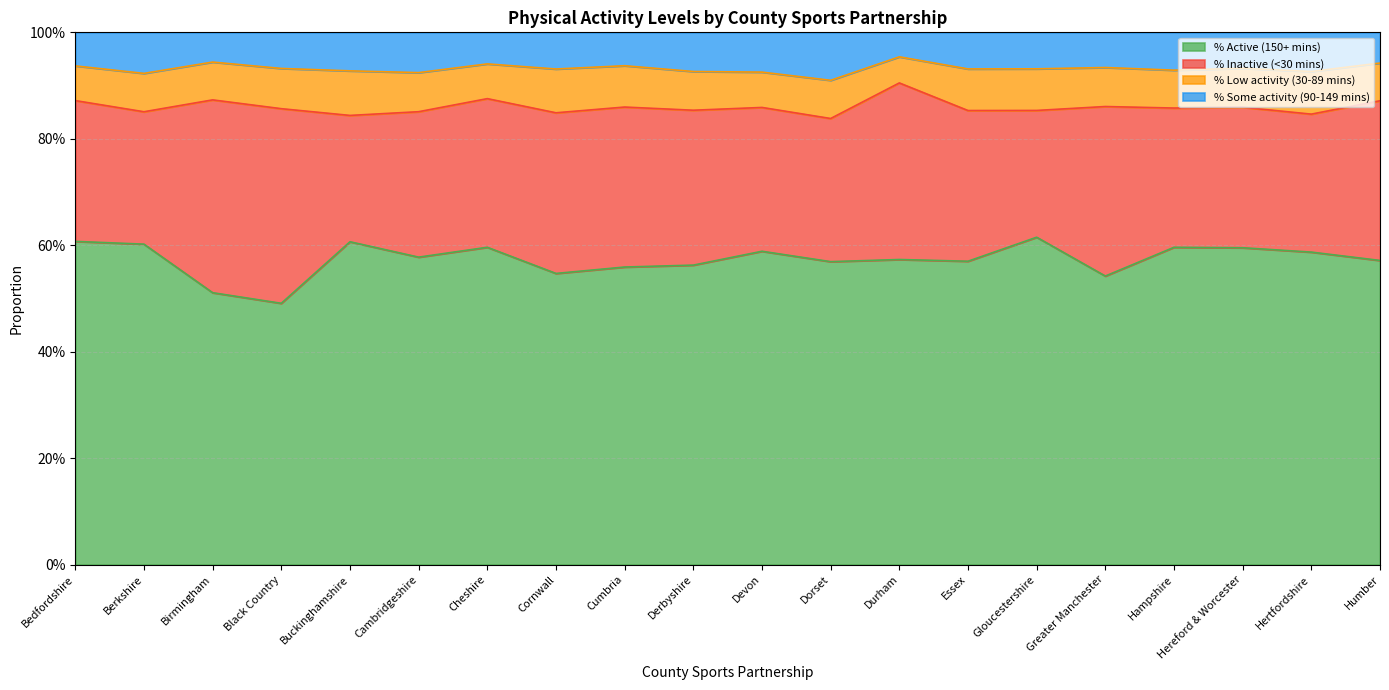

At which category does the chart reach its peak across all series?

Durham